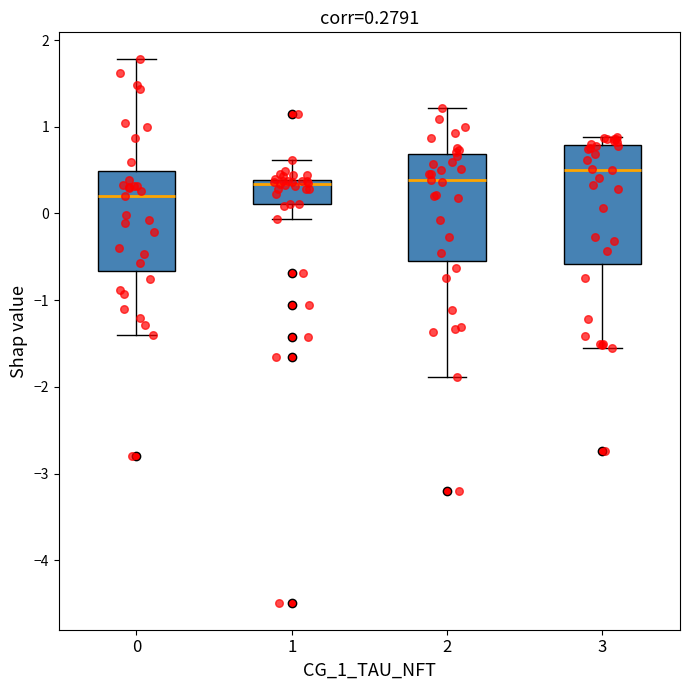

Which box's median line is the lowest?

0